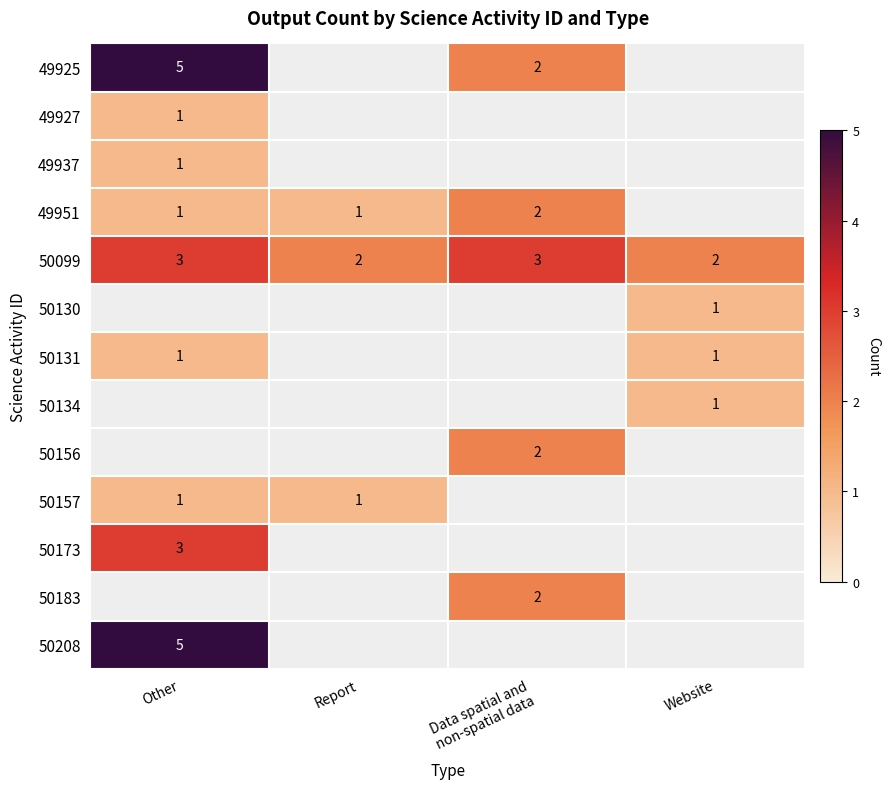

True or false: 49951 has a value of 2 at Other.

False